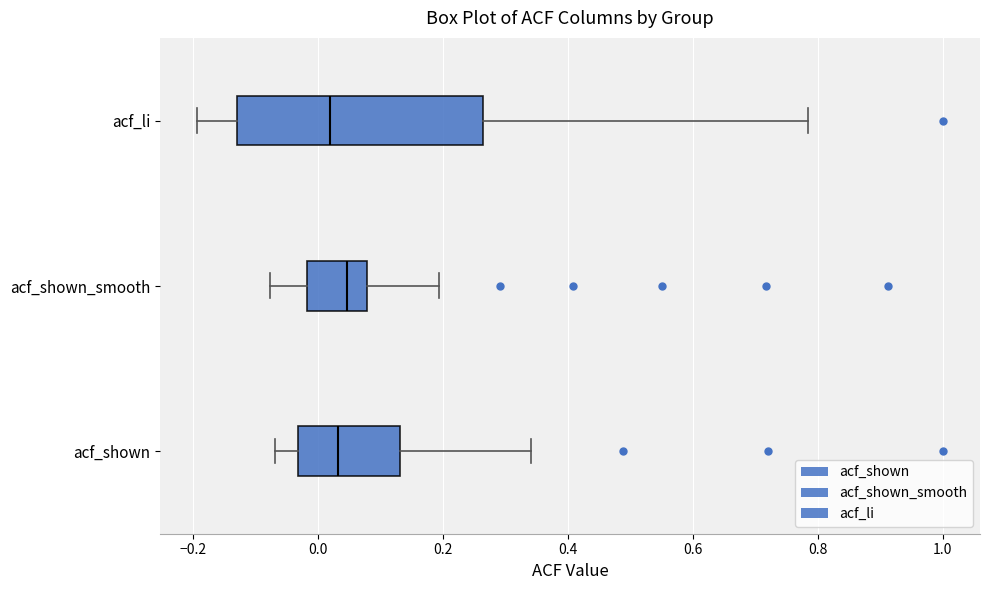

Comparing the boxes themselves (not the whiskers), which one is the widest?

acf_li